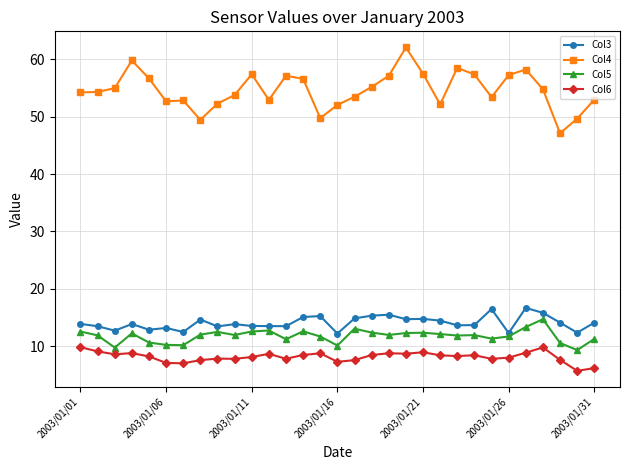

What is the minimum value shown in the chart?

5.7